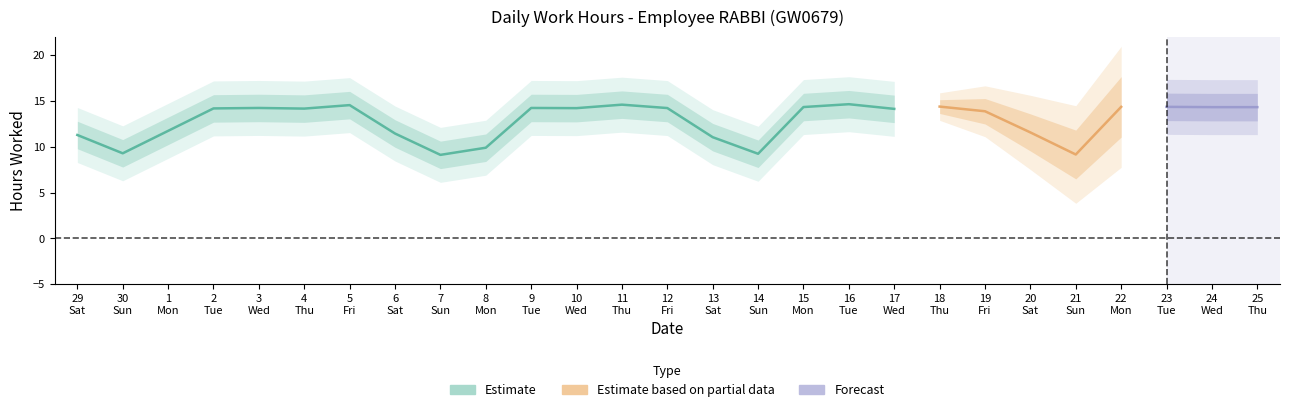

True or false: the data has more than 2 interior local peaks.

True